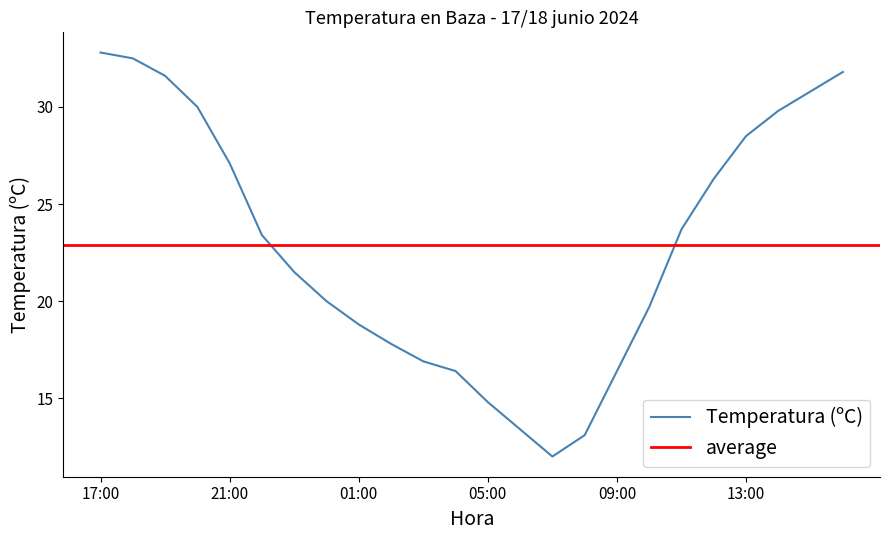

What is the minimum value shown in the chart?

12.0